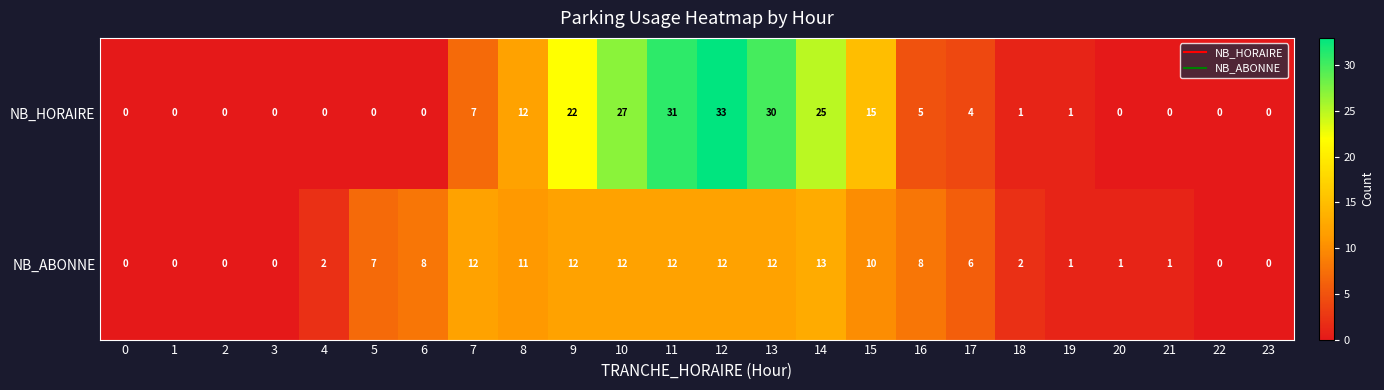

What is the difference between the maximum and minimum values in the NB_ABONNE series?

13